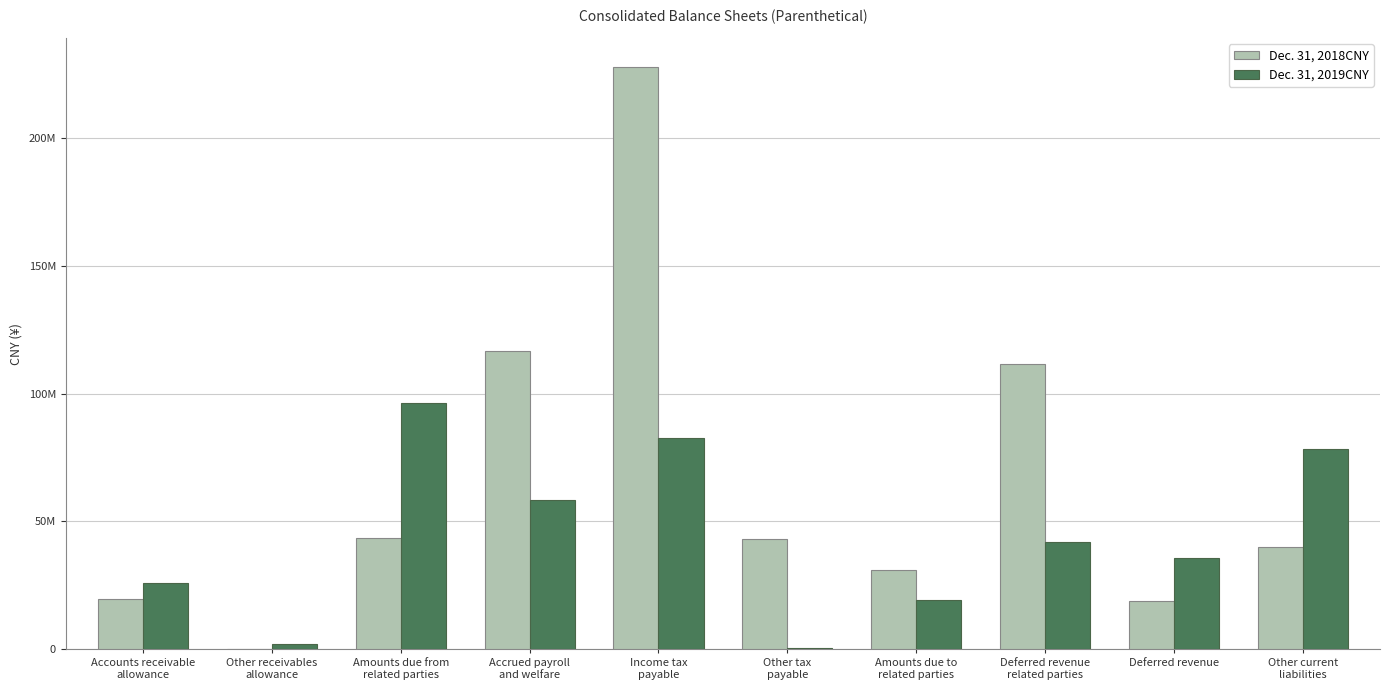

What are all the series names shown in the legend?

Dec. 31, 2018CNY, Dec. 31, 2019CNY